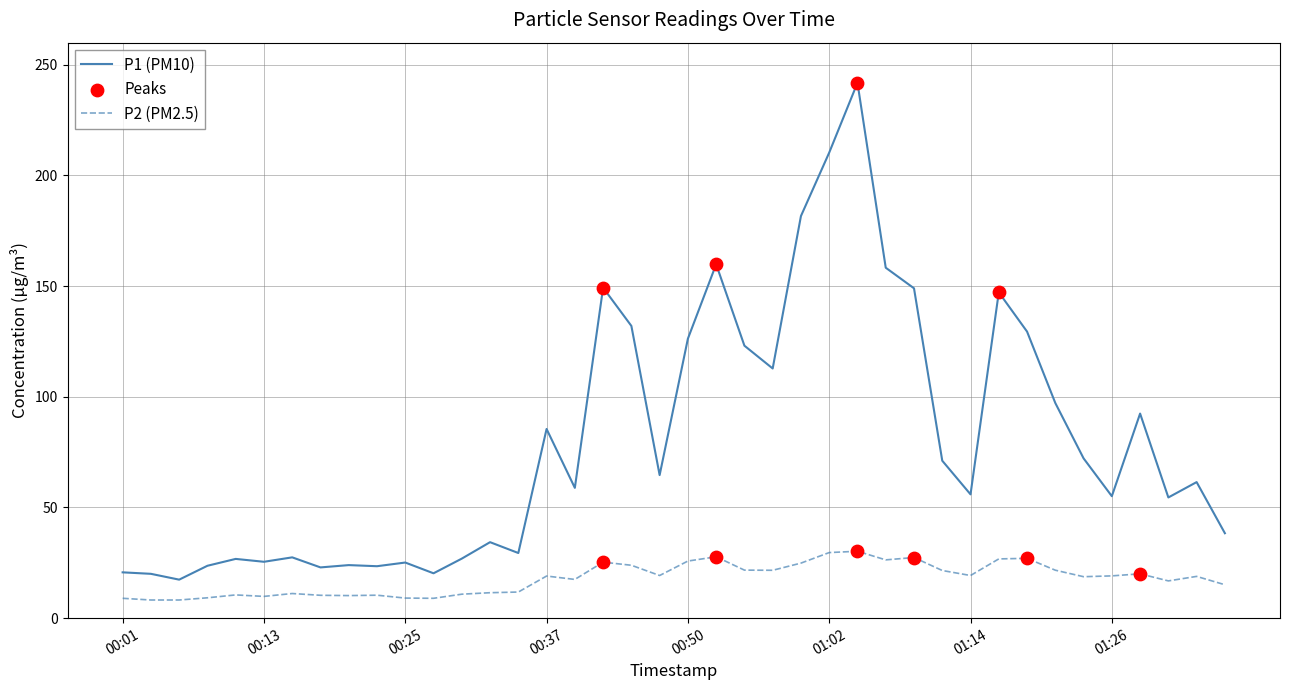

Which series has the widest spread of values?

P1 (PM10)